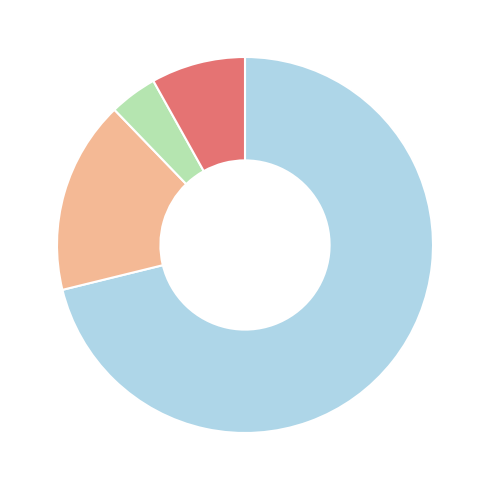

Does any single category account for the majority?

Yes